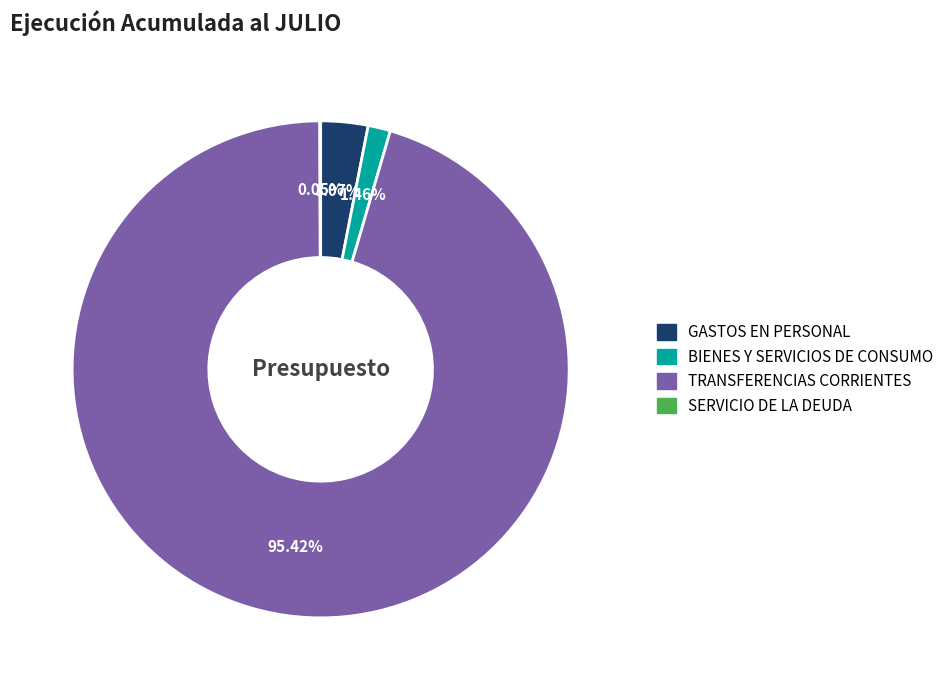

What percentage is NOT represented by TRANSFERENCIAS CORRIENTES?

4.6%